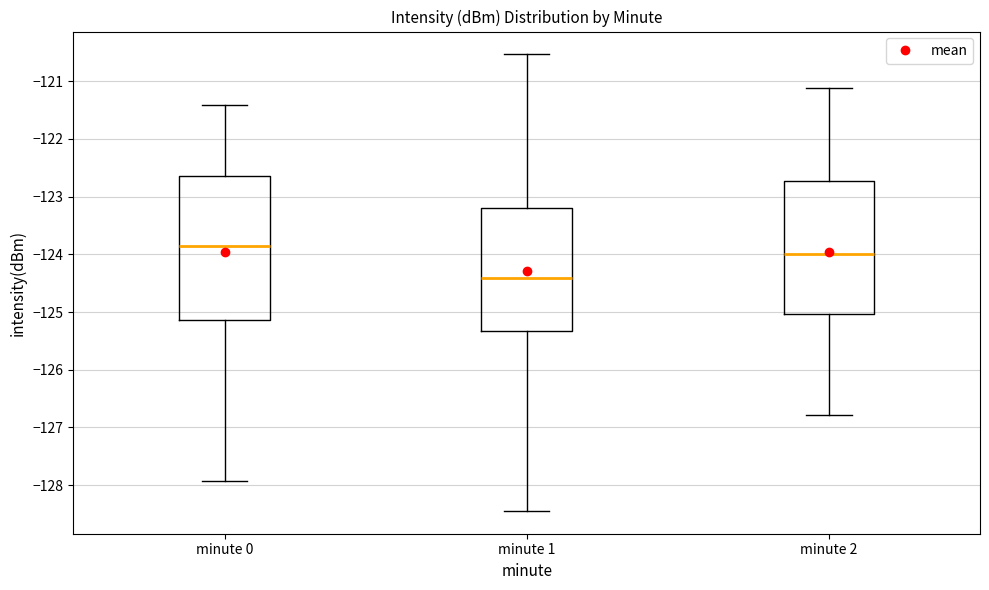

Where does the median line of the box for minute 0 sit on the y-axis? The values are not printed on the chart, so give them approximately, as read against the axis.

-123.8